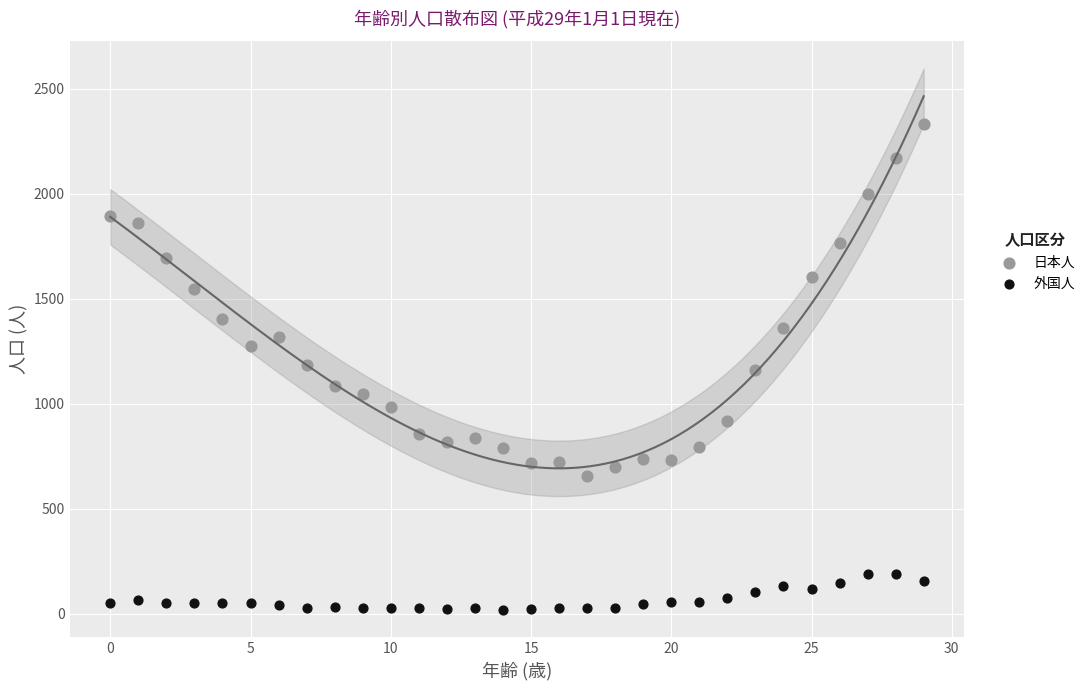

What are all the series names shown in the legend?

日本人, 外国人